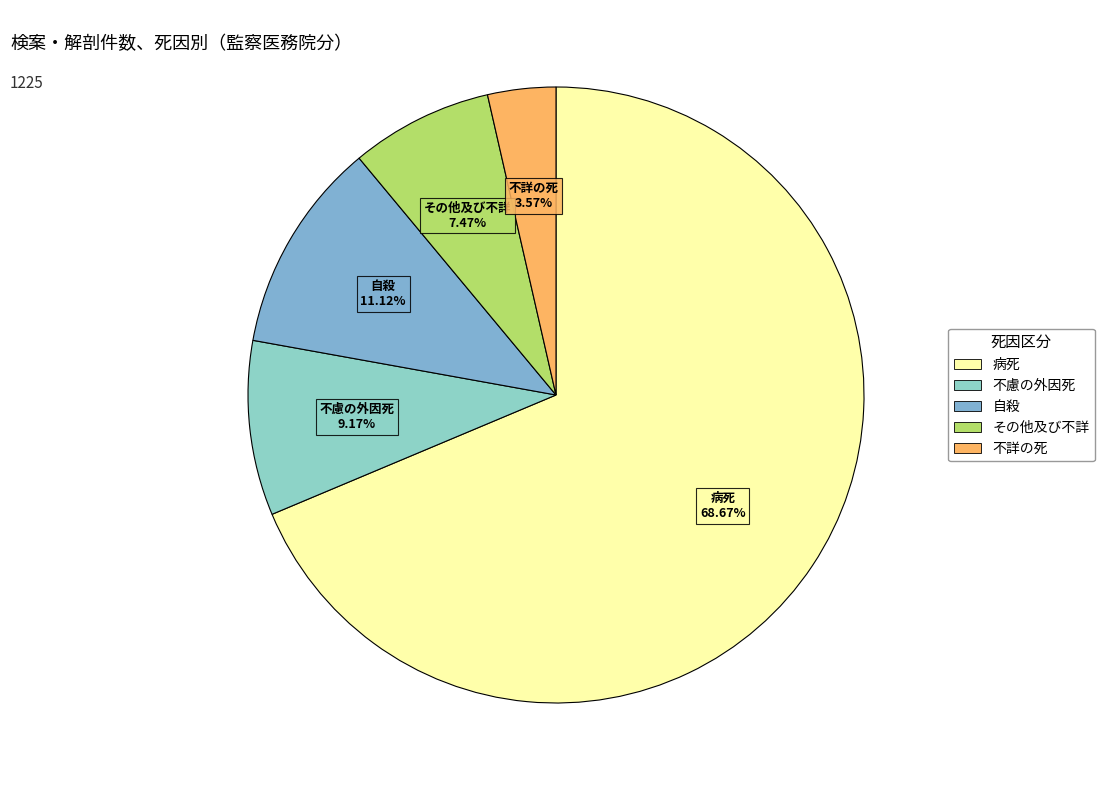

To the nearest percent, what portion does 不詳の死 represent?

4%